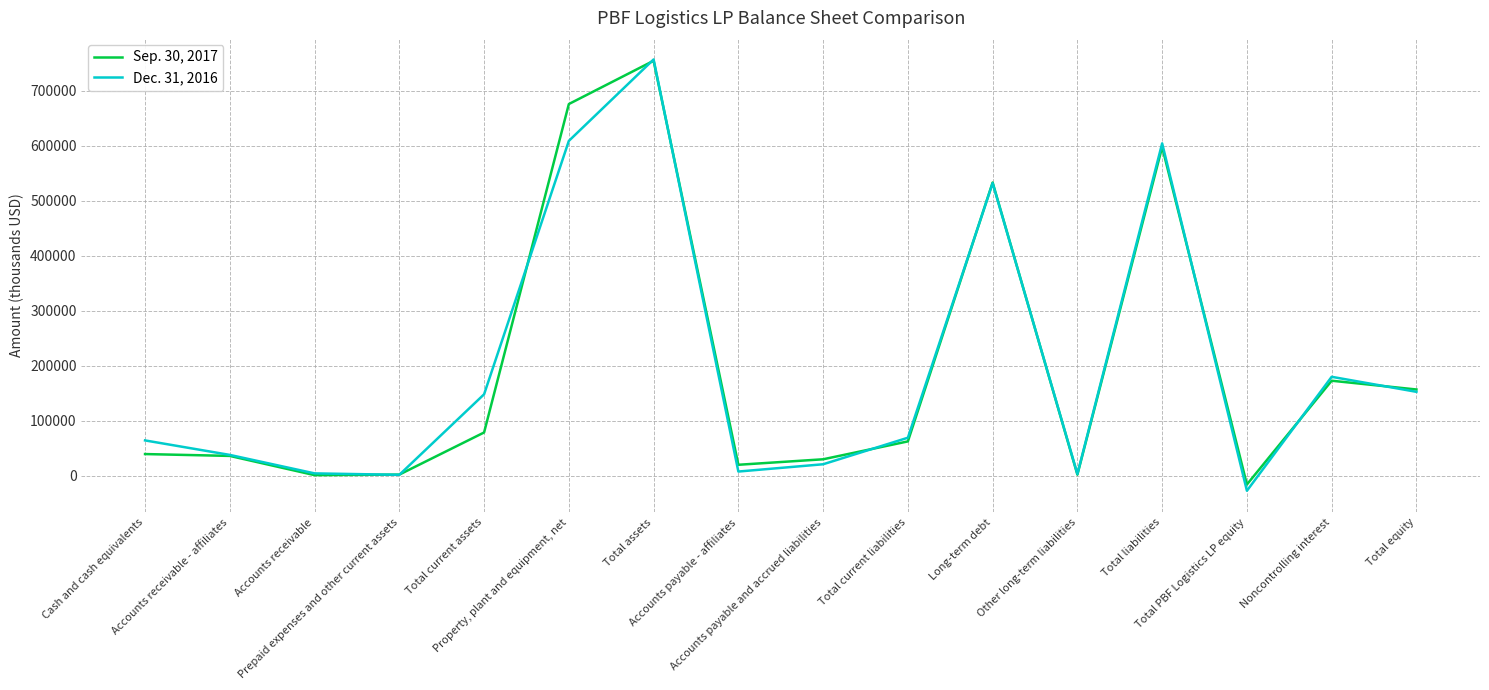

What is the minimum value shown in the chart?

-27311